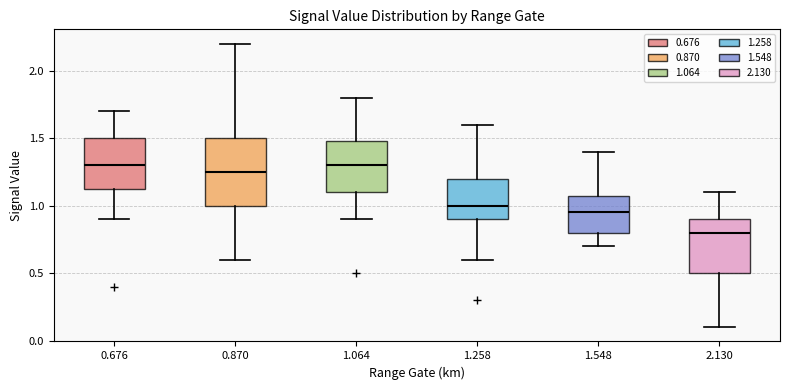

Where does the upper whisker of the box at x = 2.130 end on the y-axis? The values are not printed on the chart, so give them approximately, as read against the axis.

1.10